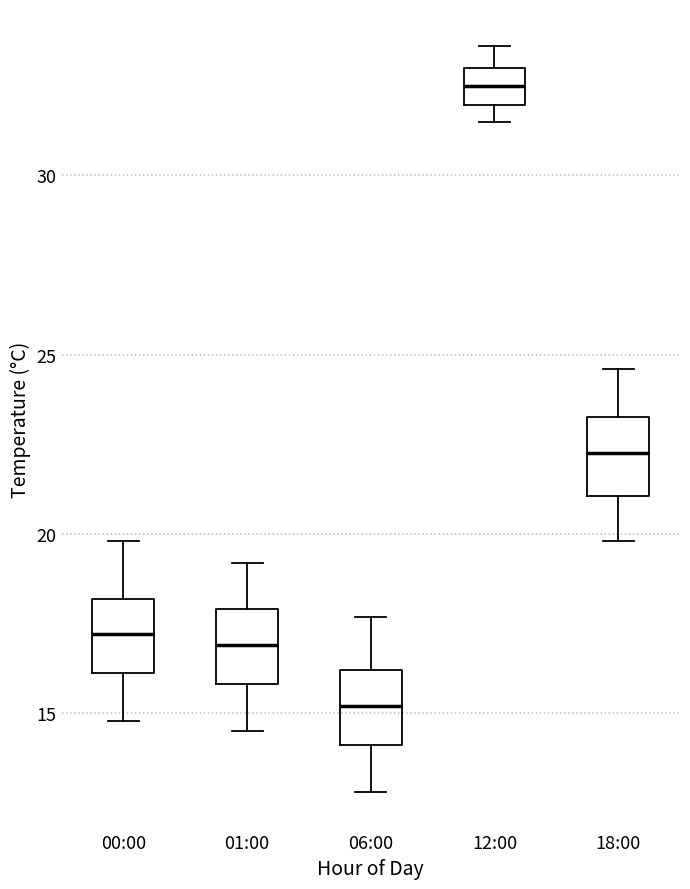

Which box's median line is the lowest?

06:00